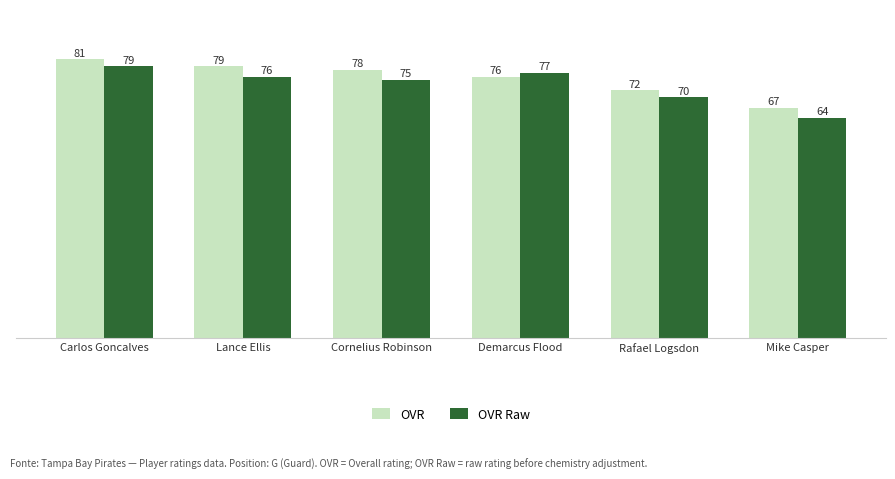

Are the bars grouped side by side (vs. stacked)?

Yes